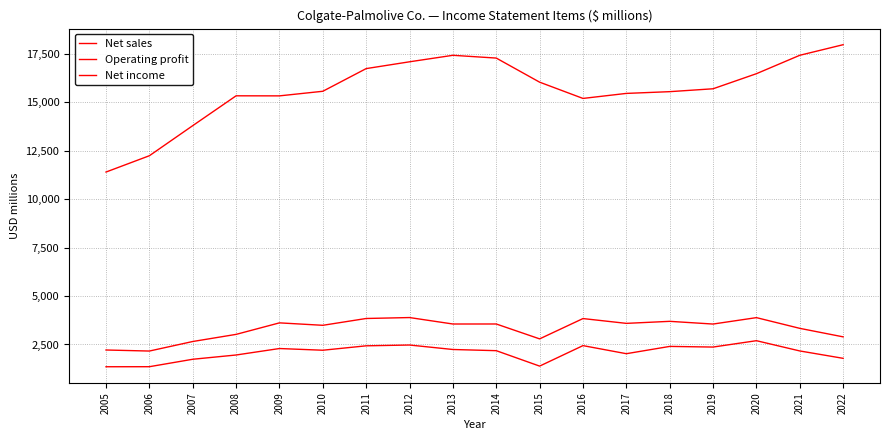

True or false: Net income and Operating profit cross at least once.

False